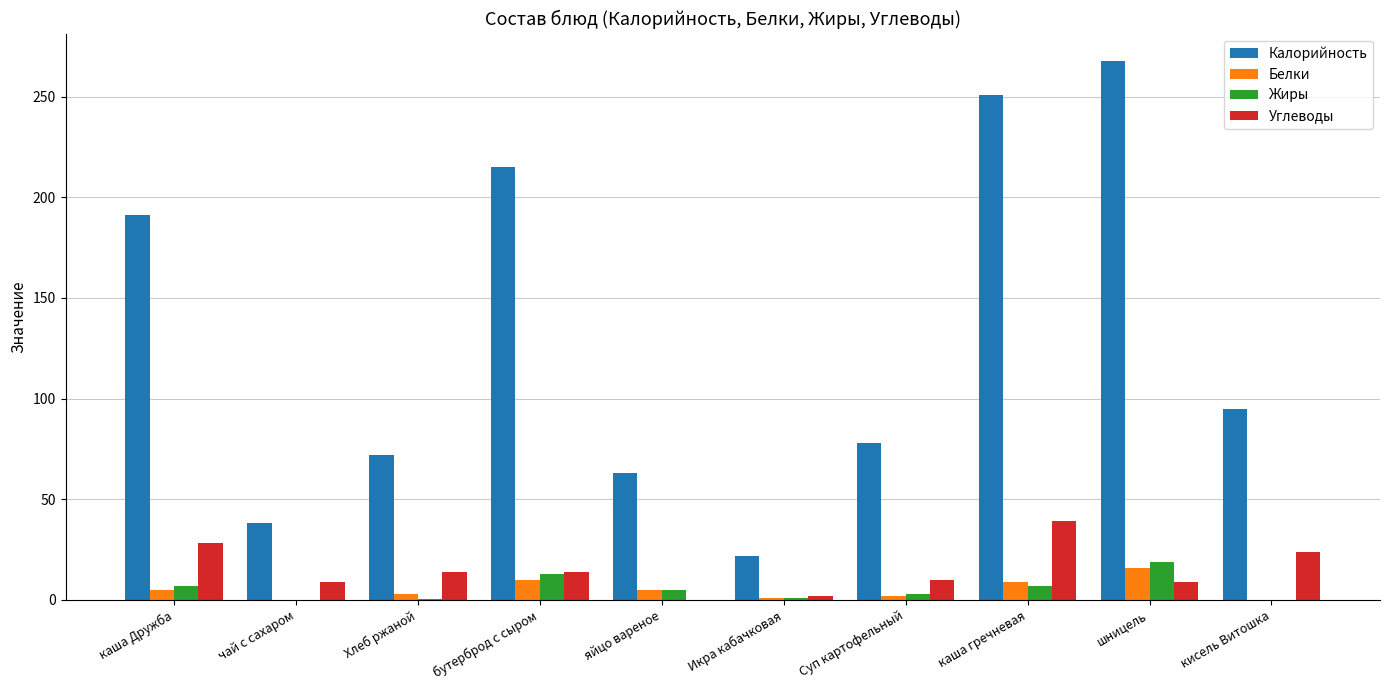

What is the highest value of the Углеводы series?

39.0